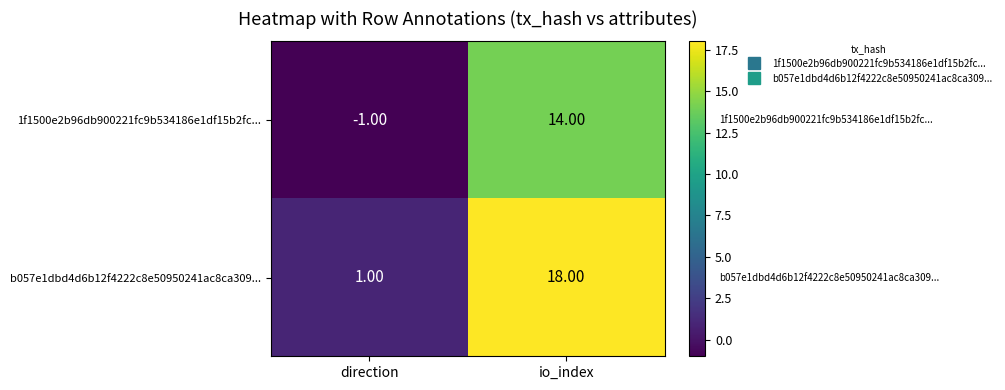

Where is b057e1dbd4d6b12f4222c8e50950241ac8ca309... nearest to the value 9?

direction